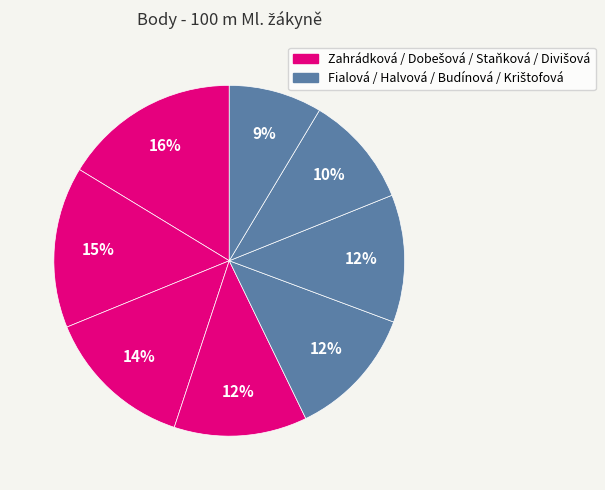

Rank the categories by value from lowest to highest.

Krištofová Lucie, Budínová Kristýna, Halvová Tereza, Fialová Nela, Divišová Žaneta, Staňková Vendula, Dobešová Anna, Zahrádková Denisa